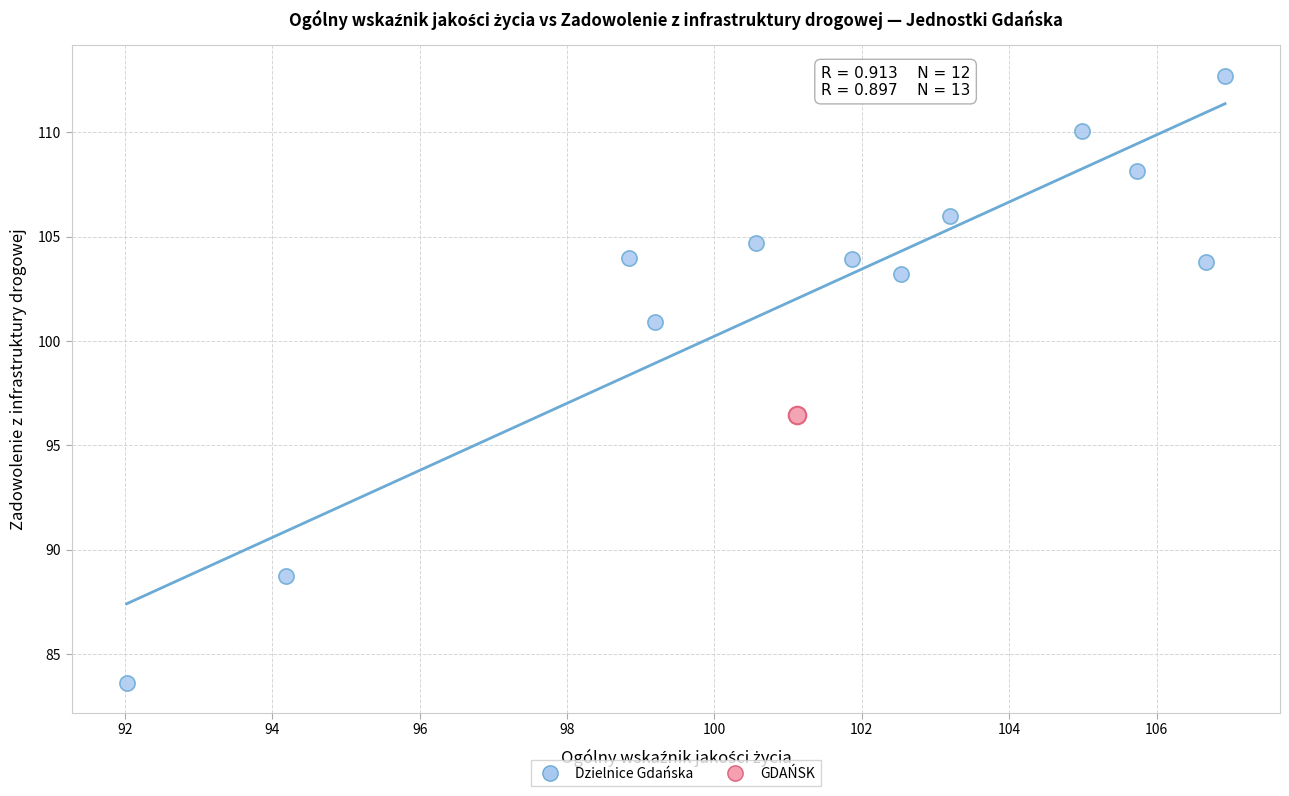

What are all the series names shown in the legend?

Dzielnice Gdańska, GDAŃSK